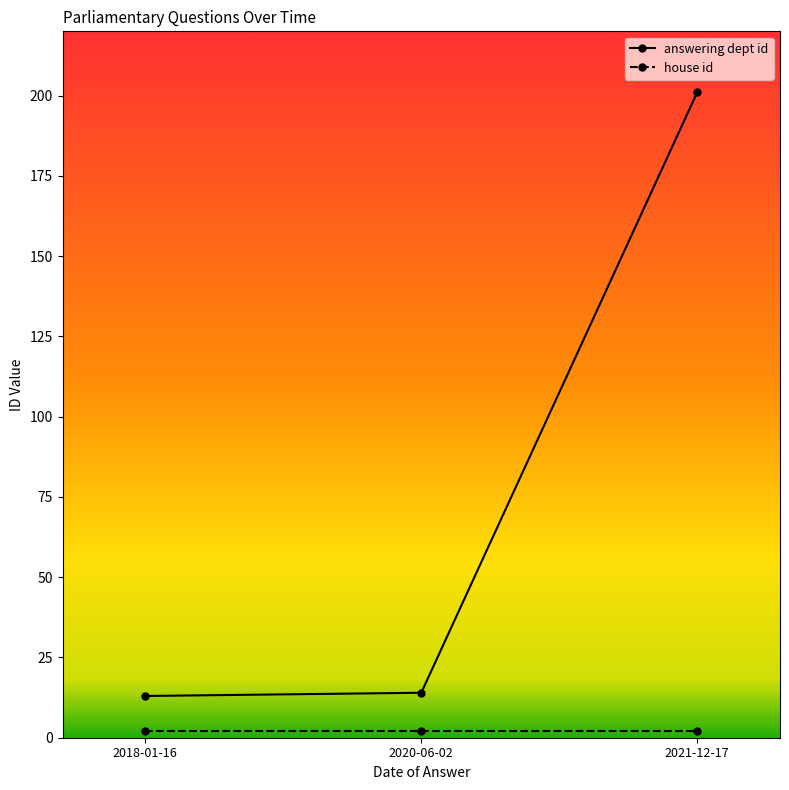

How many lines are shown in the chart?

2